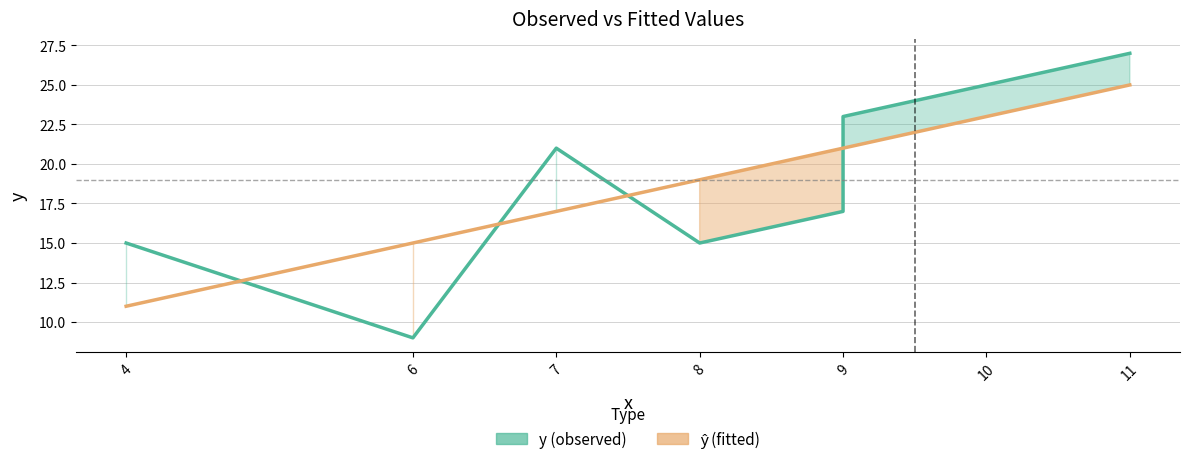

What is the average value of the y (line) series?

19